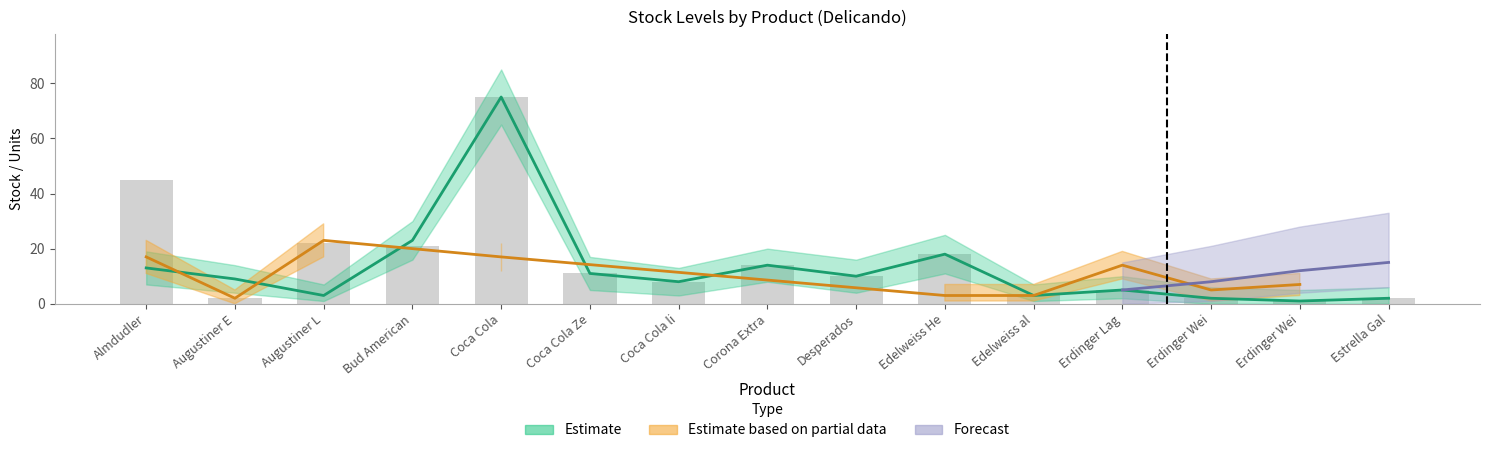

How many data points in Stock_upper are less than 14?

7